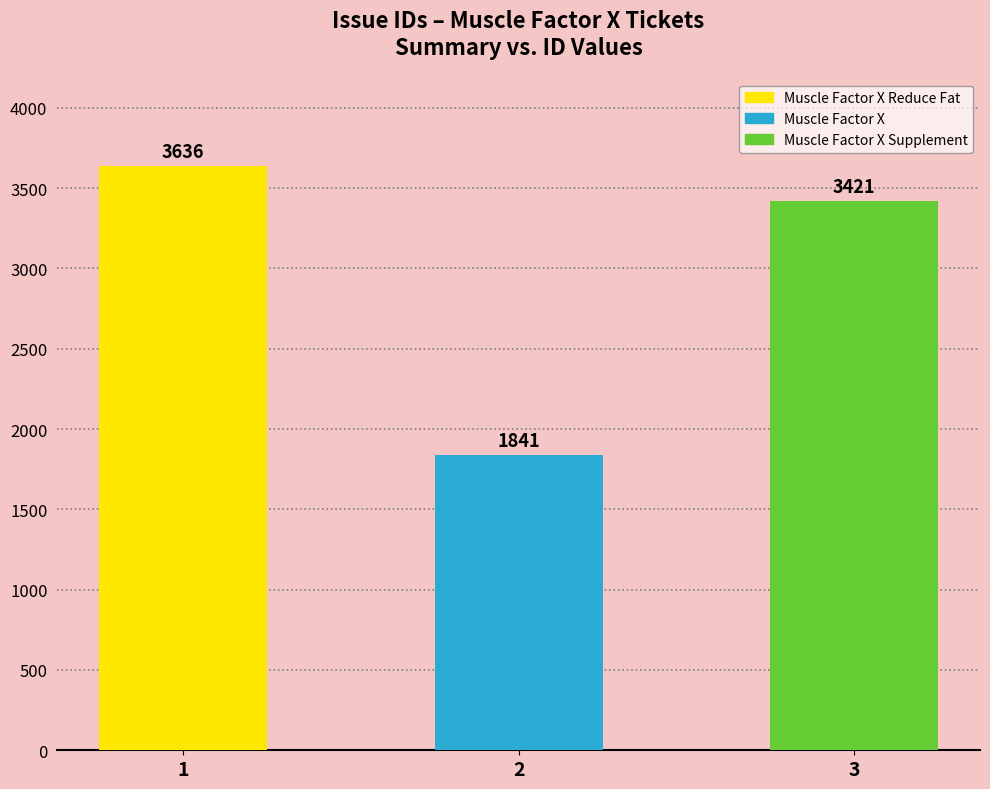

Rank the categories by value from lowest to highest.

Muscle Factor X, Muscle Factor X Supplement, Muscle Factor X Reduce Fat